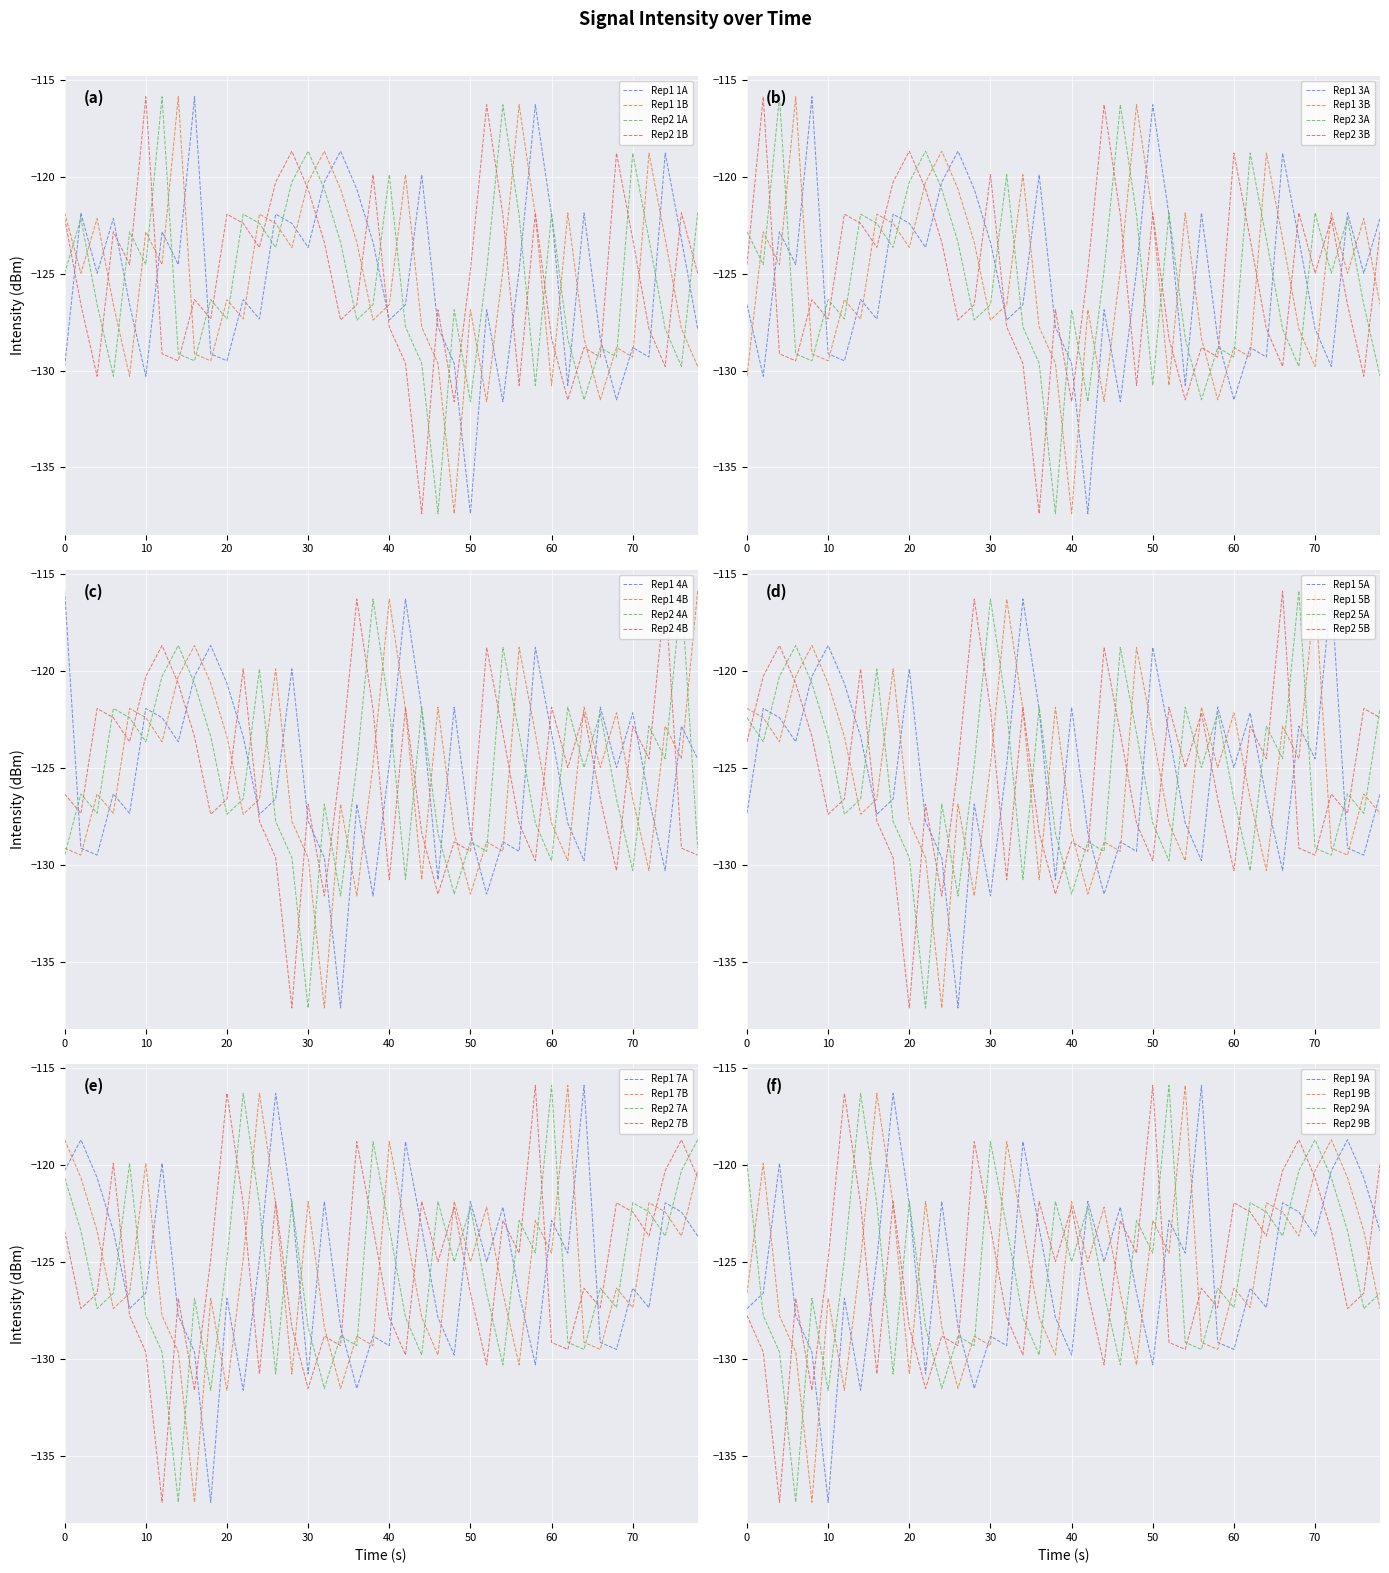

What is the lowest value of the Rep1 1A series?

-137.4